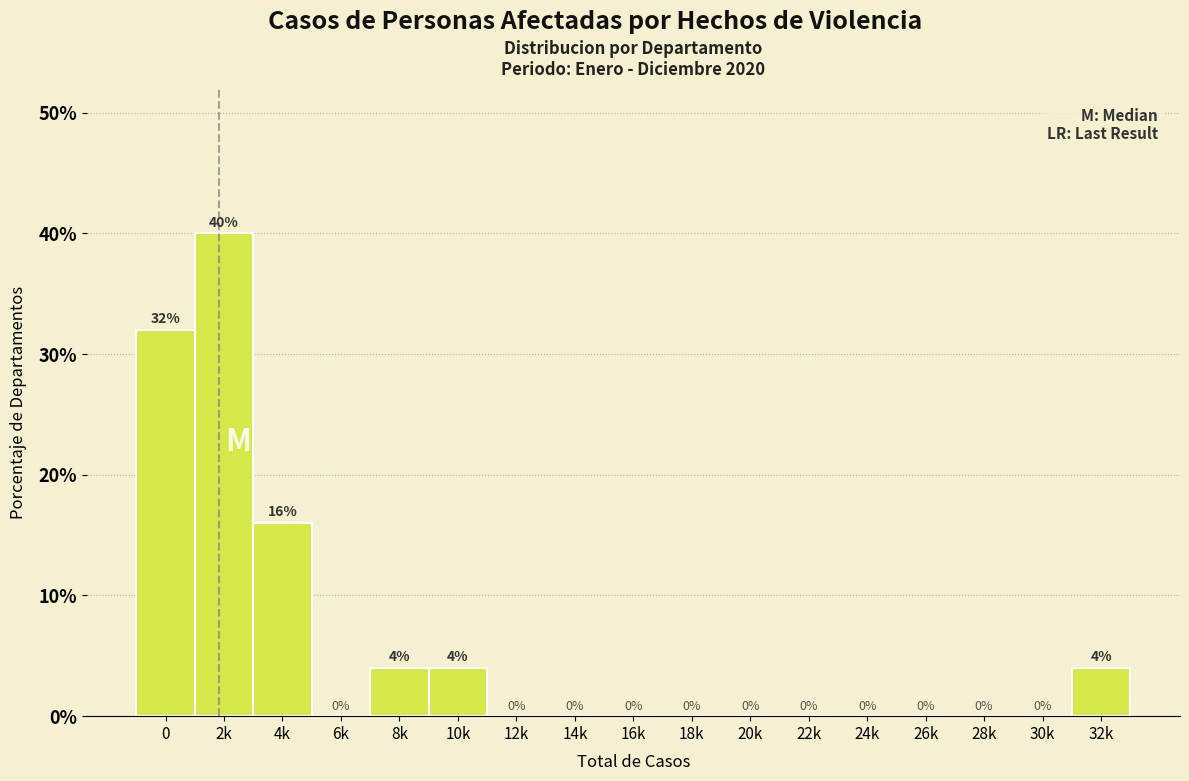

Reading right to left, extract all data points from this chart.

32k=4	30k=0	28k=0	26k=0	24k=0	22k=0	20k=0	18k=0	16k=0	14k=0	12k=0	10k=4	8k=4	6k=0	4k=16	2k=40	0=32